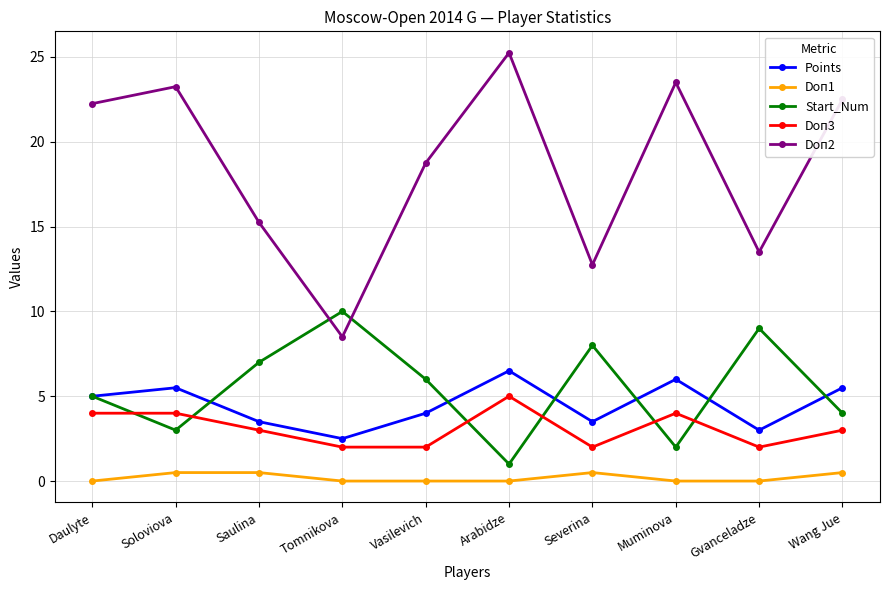

Which series has the largest total across all categories?

Doп2